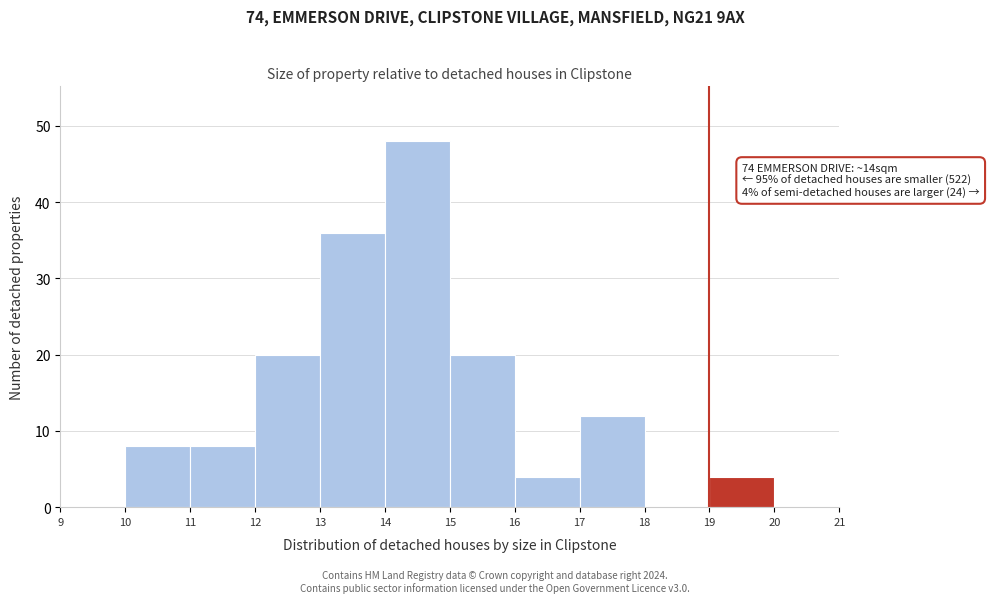

Over which range of the x-axis is the bar tallest?

14 to 15